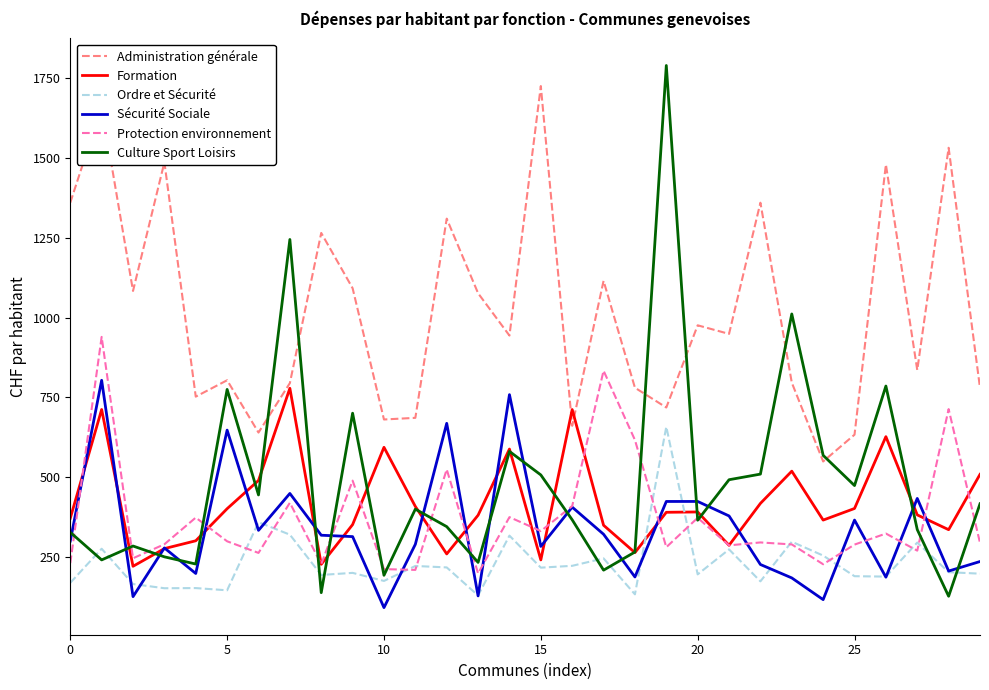

Which series has the widest spread of values?

Culture Sport Loisirs